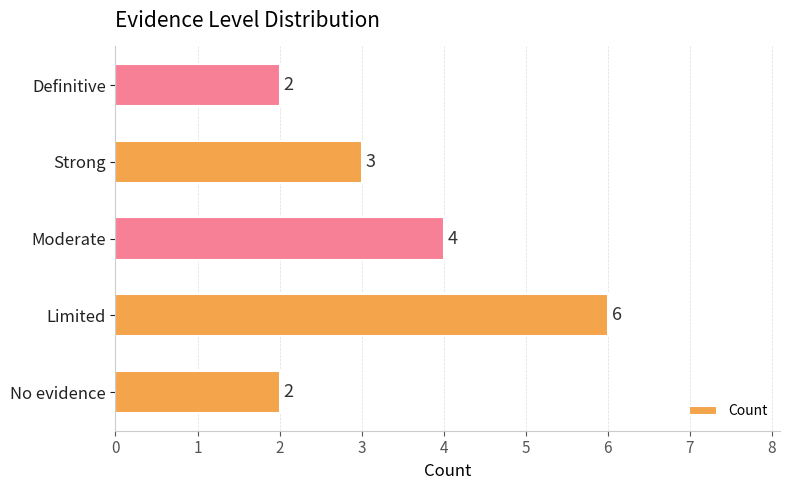

Are the bars horizontal?

Yes